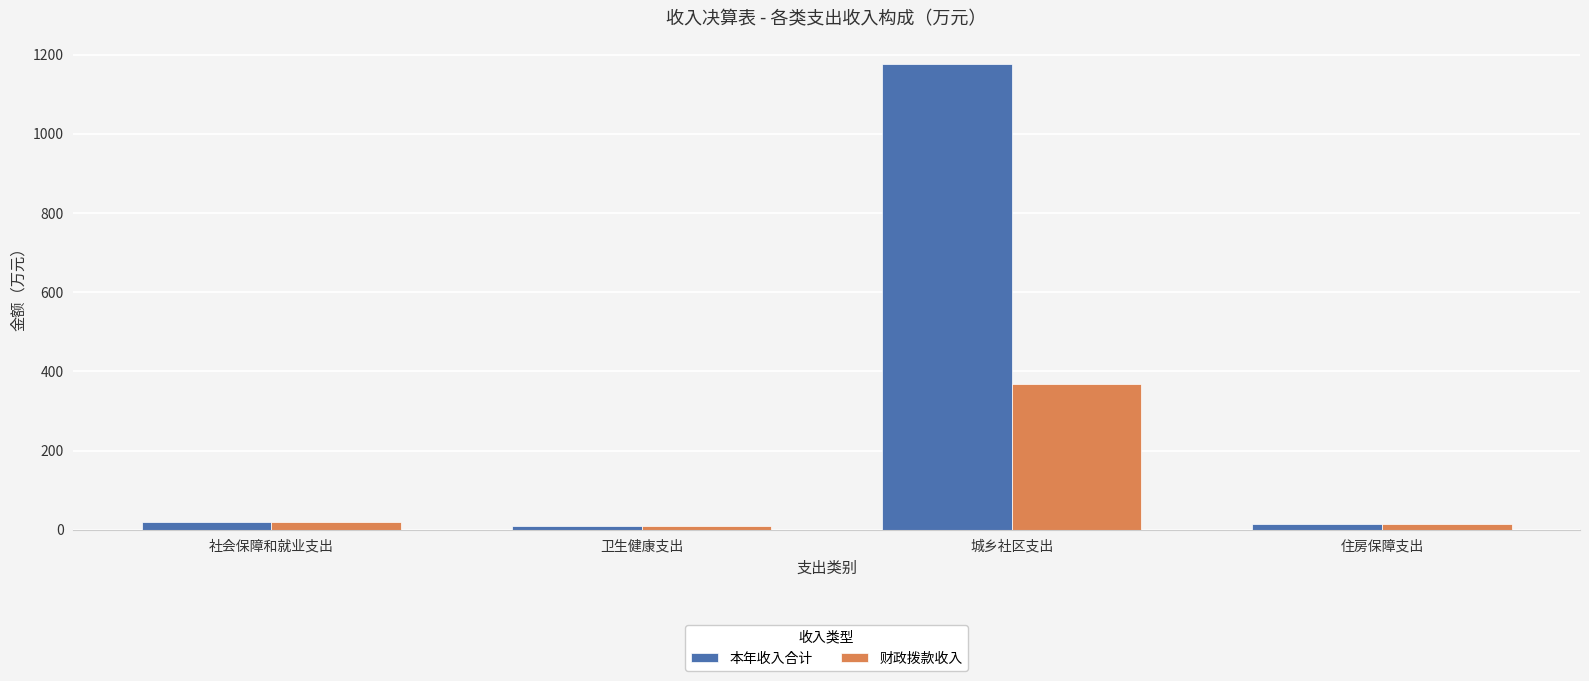

At how many categories does at least one series exceed 760?

1